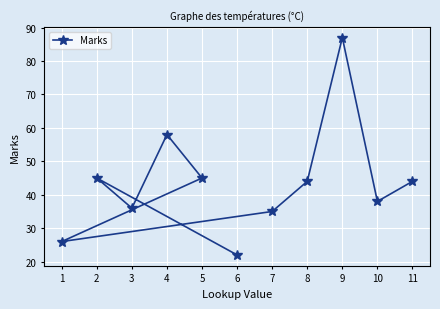

What is the difference between the maximum and minimum values?

65